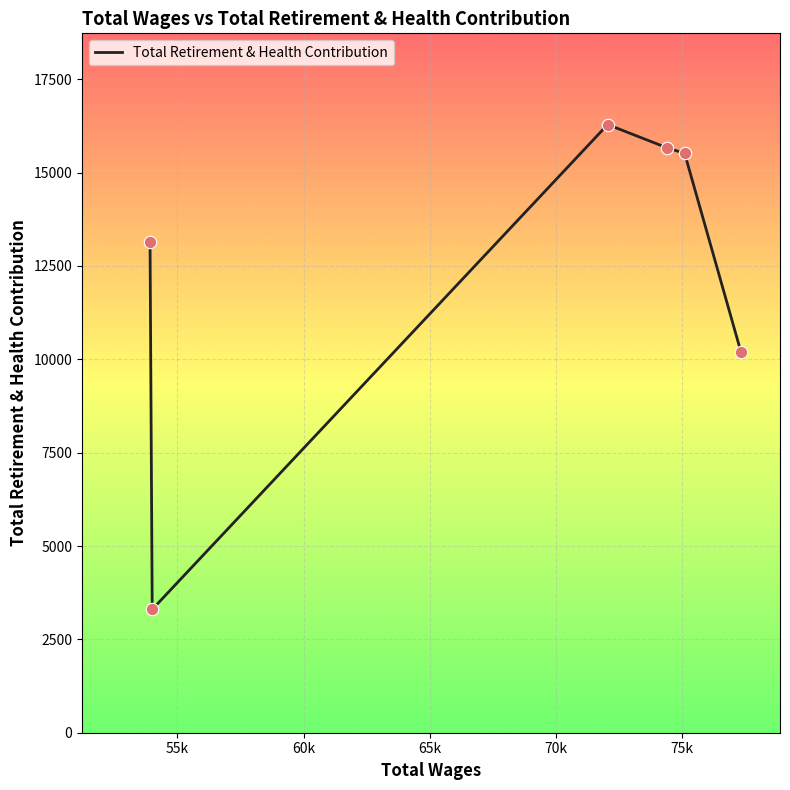

True or false: there are more than 0 points higher than both neighbors.

True